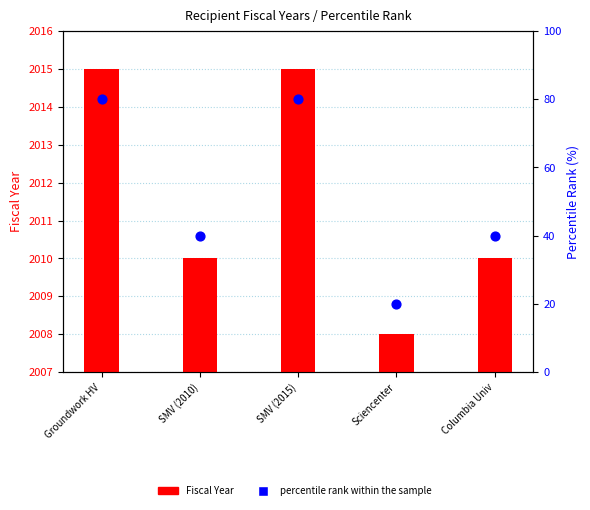

What are all the series names shown in the legend?

Fiscal Year, percentile rank within the sample